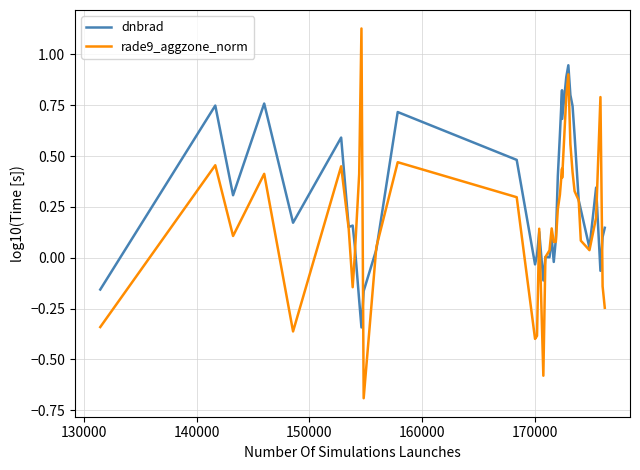

Which series has the largest range (max minus min)?

rade9_aggzone_norm